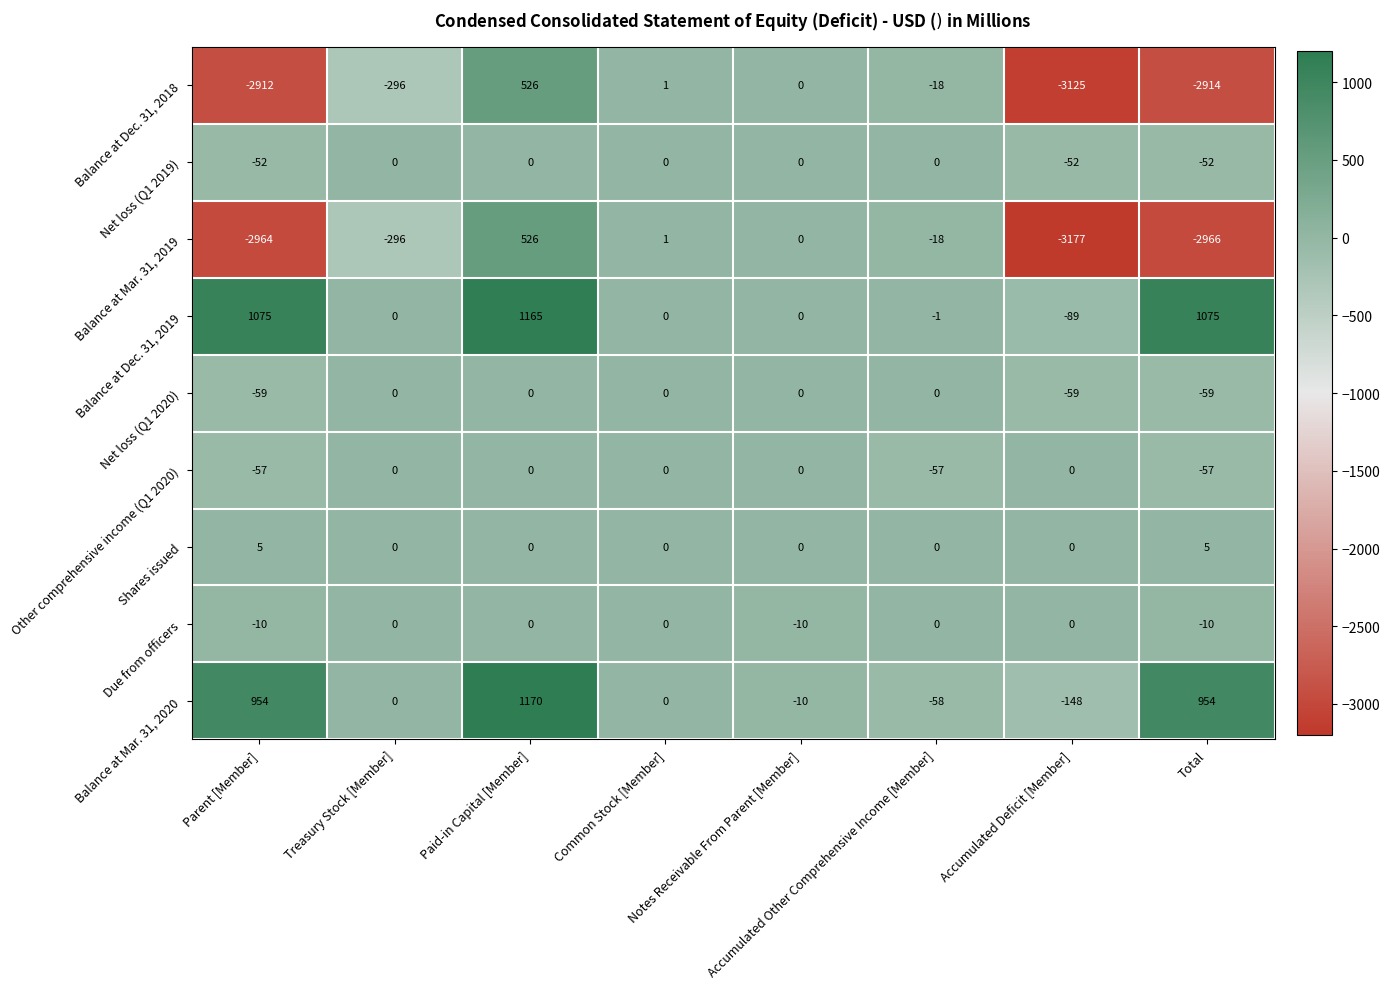

Which series has the widest spread of values?

Balance at Mar. 31, 2019